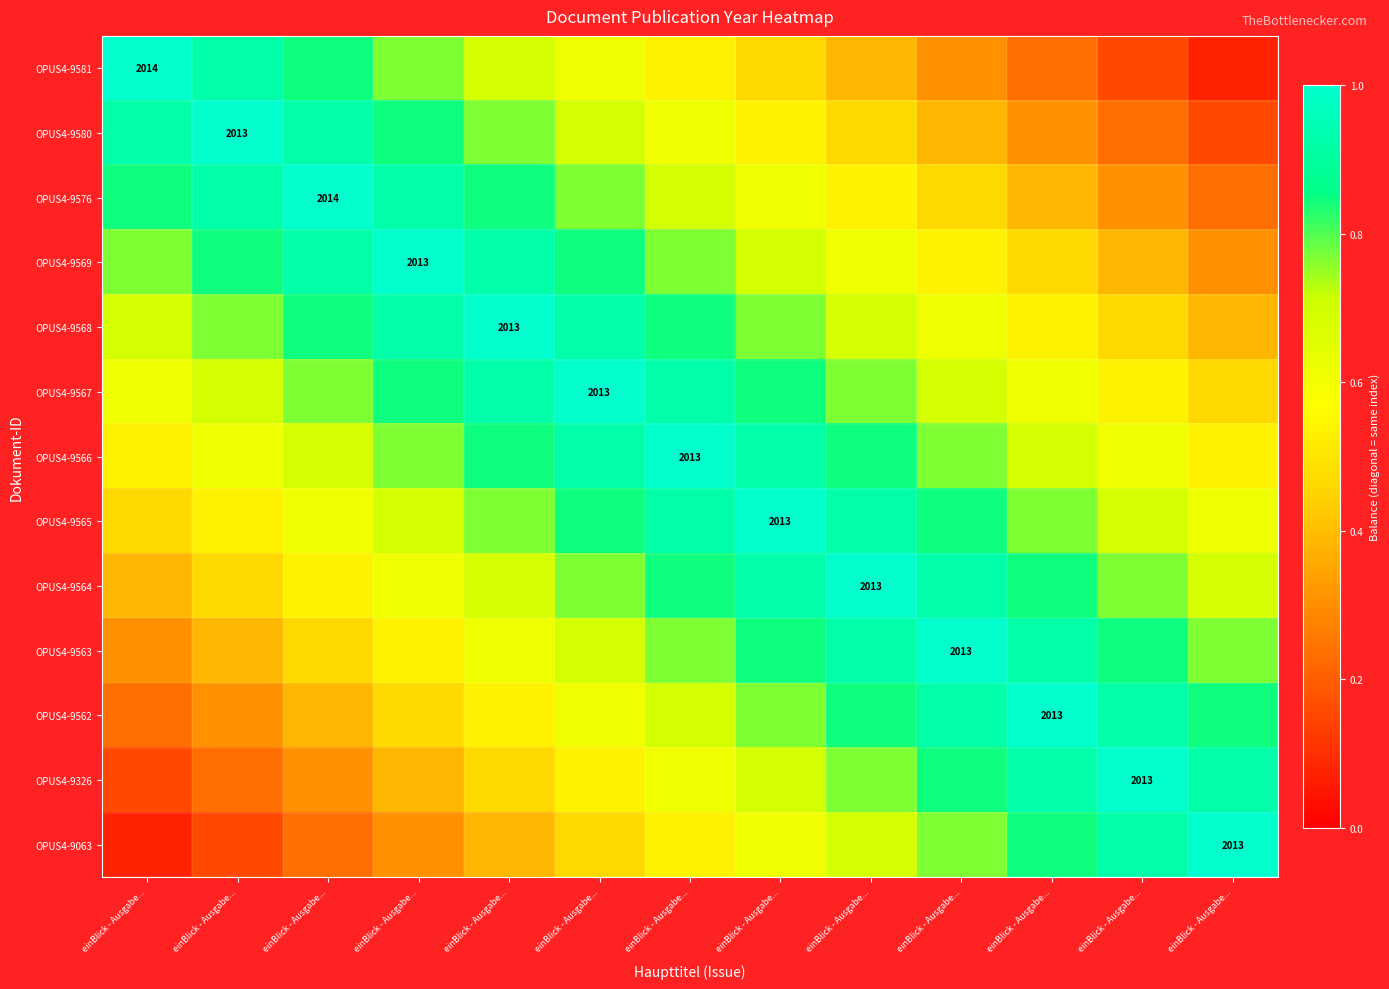

Which category has the lowest value across all series?

einBlick - Ausgabe...